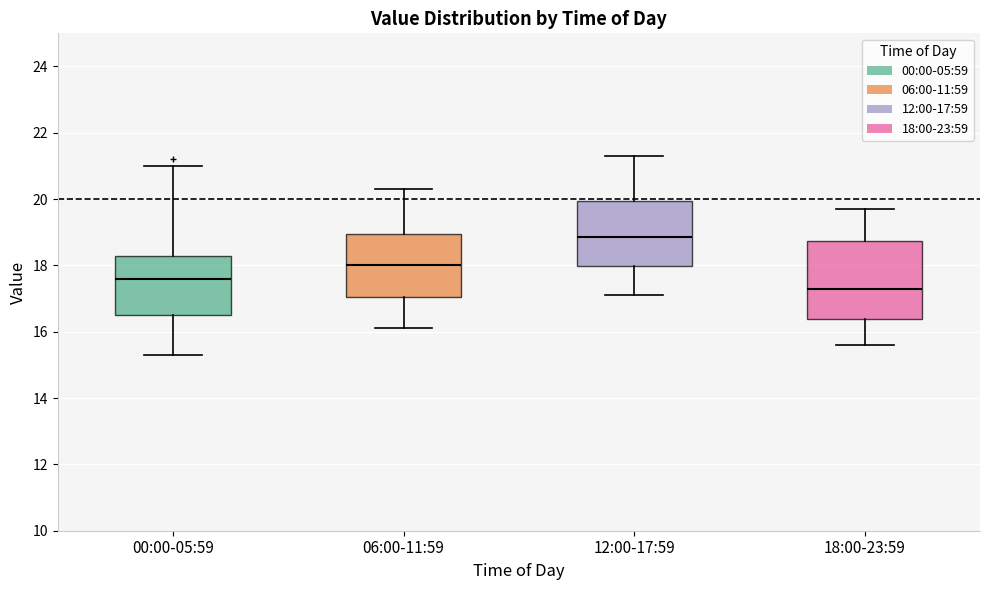

Where is the lower edge of the box for 00:00-05:59 on the y-axis? The values are not printed on the chart, so give them approximately, as read against the axis.

16.6